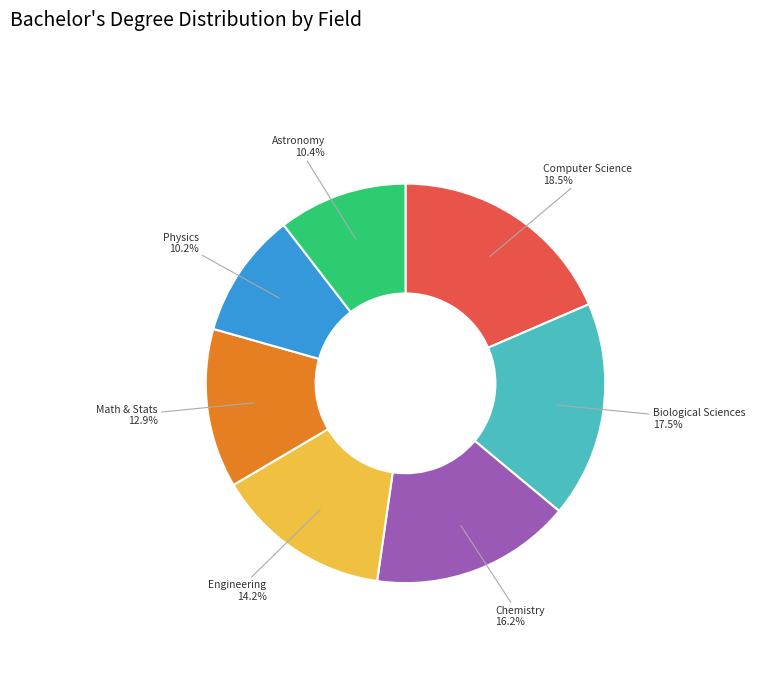

To the nearest percent, what is the combined percentage of Engineering and Astronomy?

25%